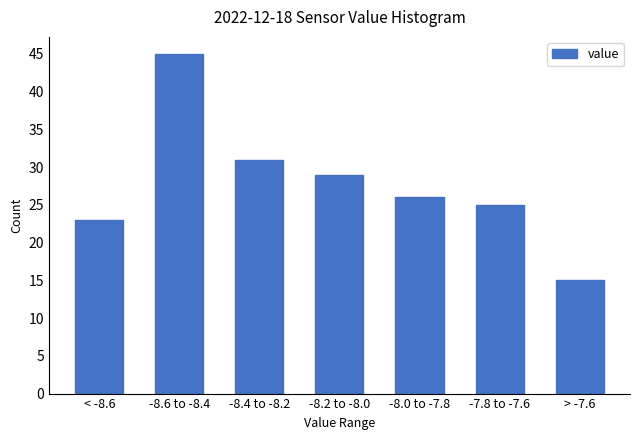

Reading right to left, list all the values displayed in this chart.

15	25	26	29	31	45	23